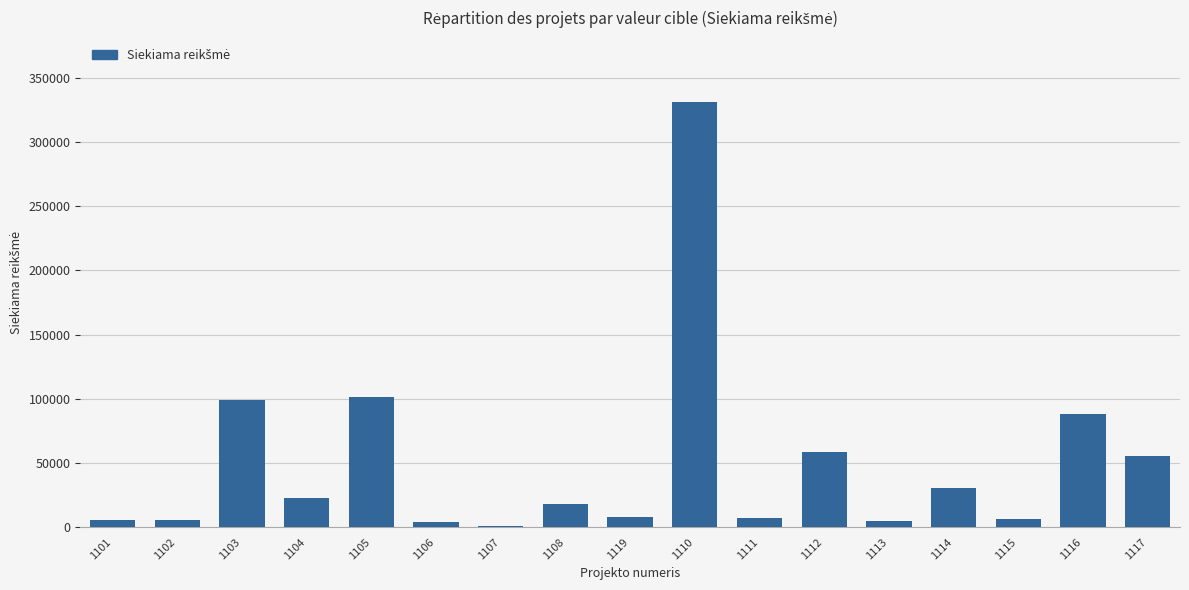

Is it true that the value at 1117 is 55471.0?

True